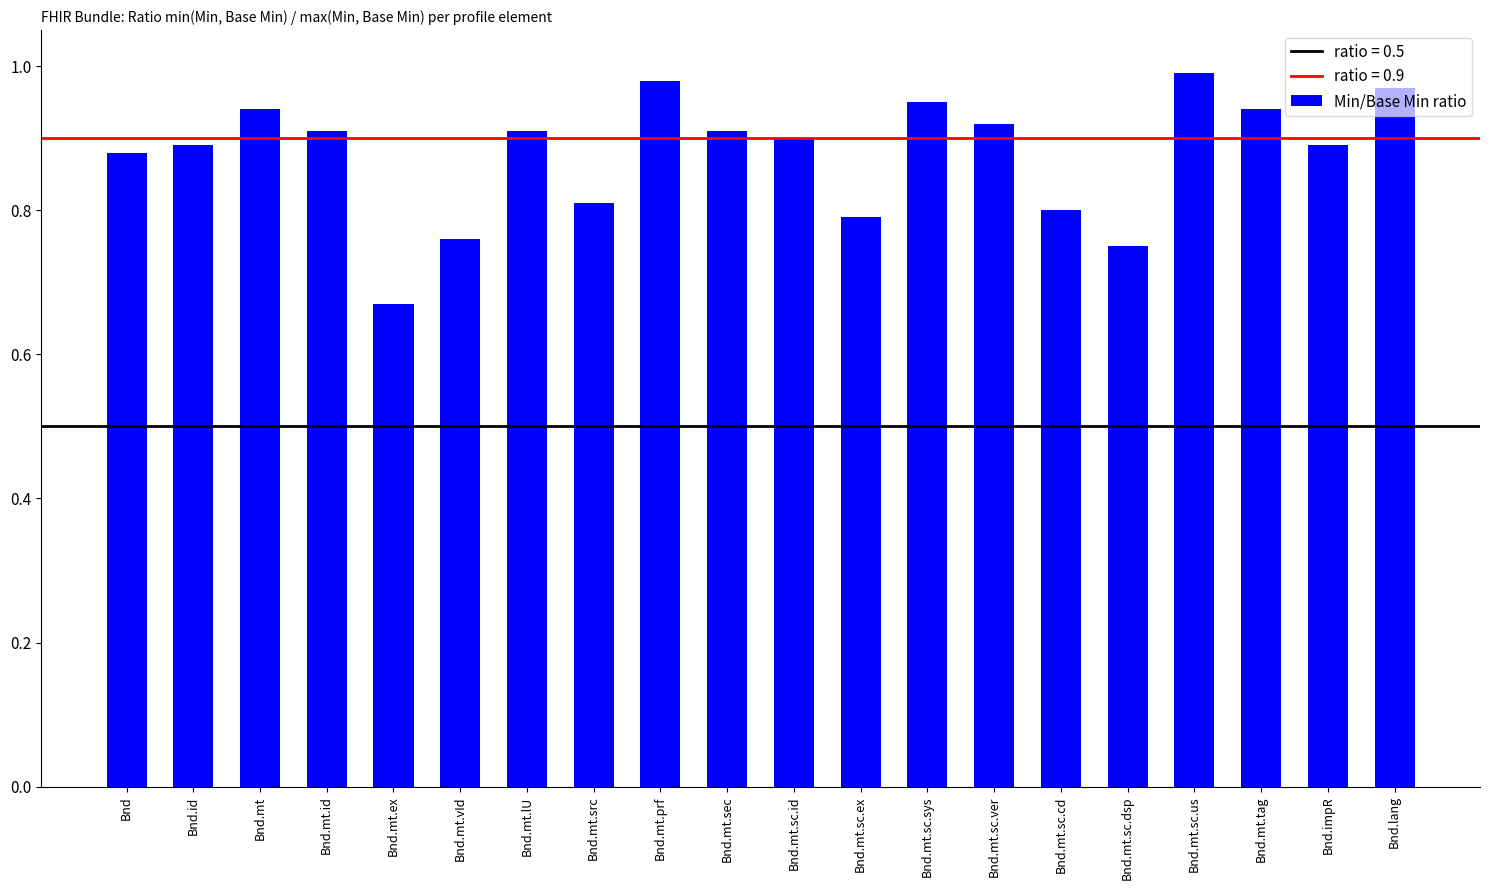

At which category does the chart reach its minimum across all series?

Bnd.mt.ex